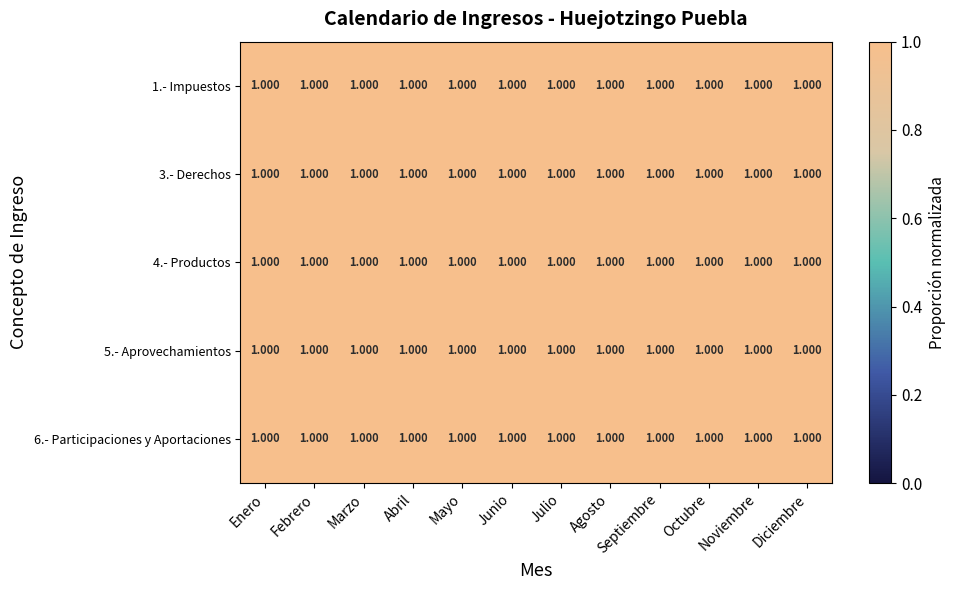

Is it true that 4.- Productos equals 1.0 at Febrero?

True